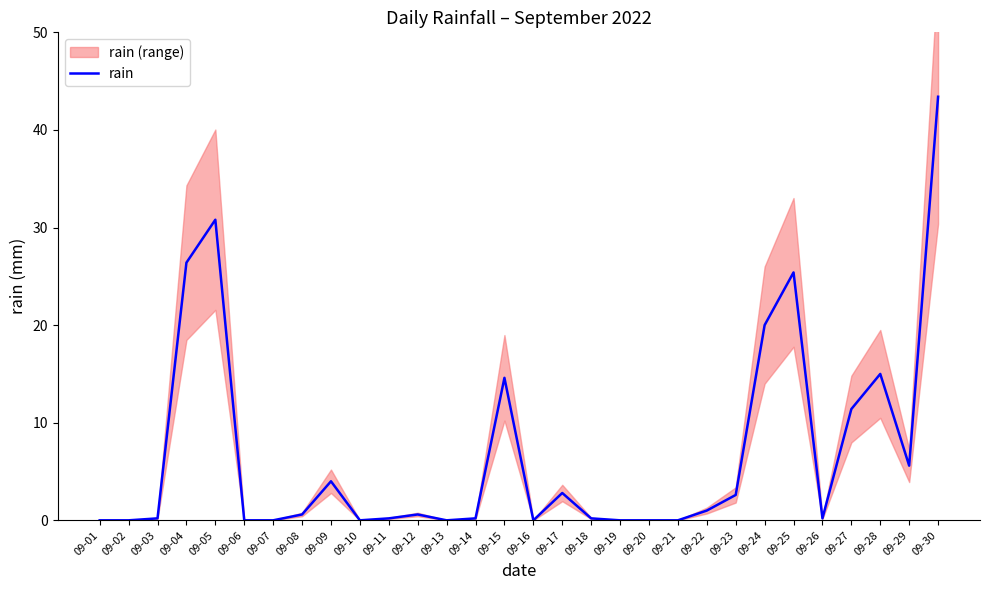

What is the difference between the maximum and minimum values?

43.4